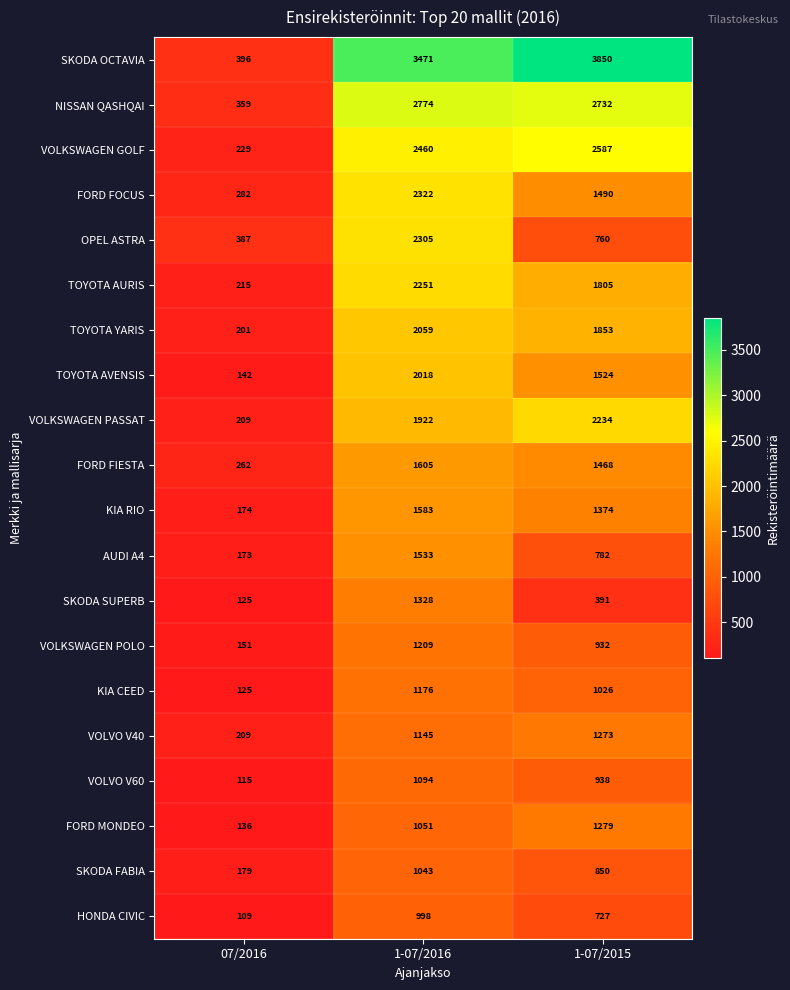

Where is AUDI A4 nearest to the value 853?

1-07/2015